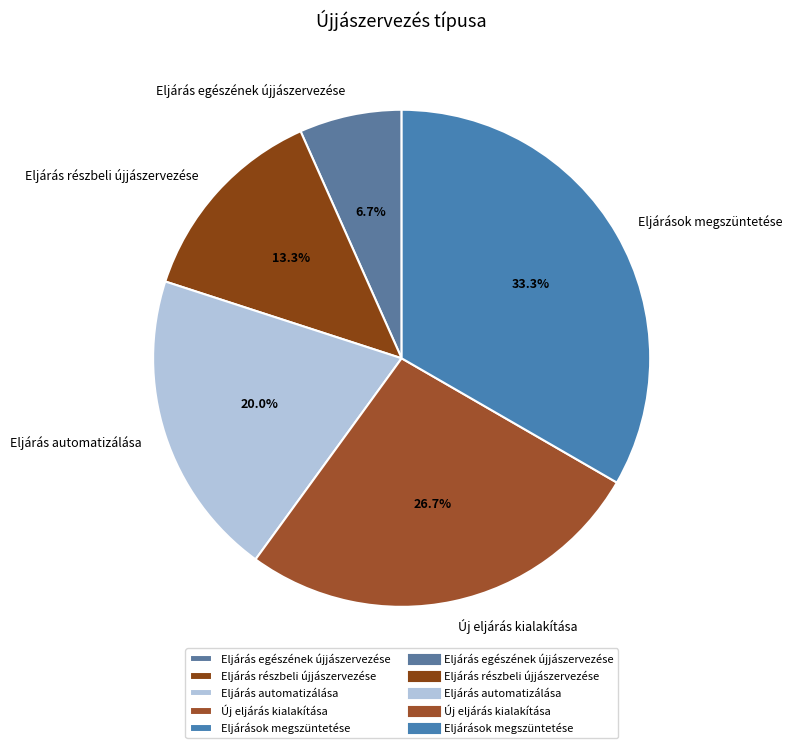

Do Eljárás automatizálása and Eljárás részbeli újjászervezése together represent more than half of the pie?

No